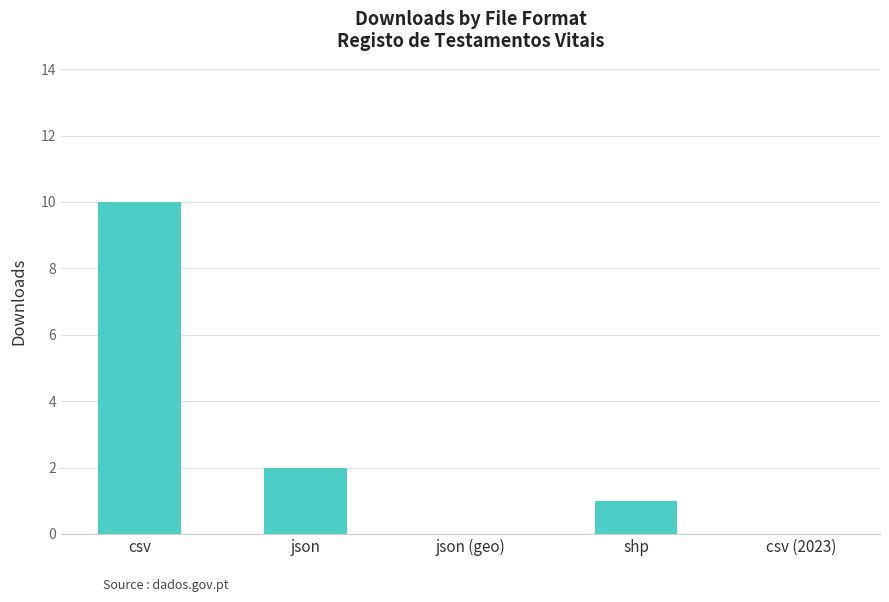

Are the bars horizontal?

No